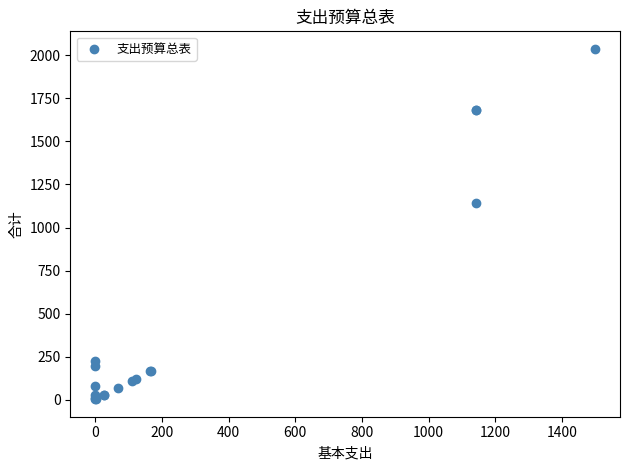

What Y value in the scatter plot is closest to 1020?

1141.9